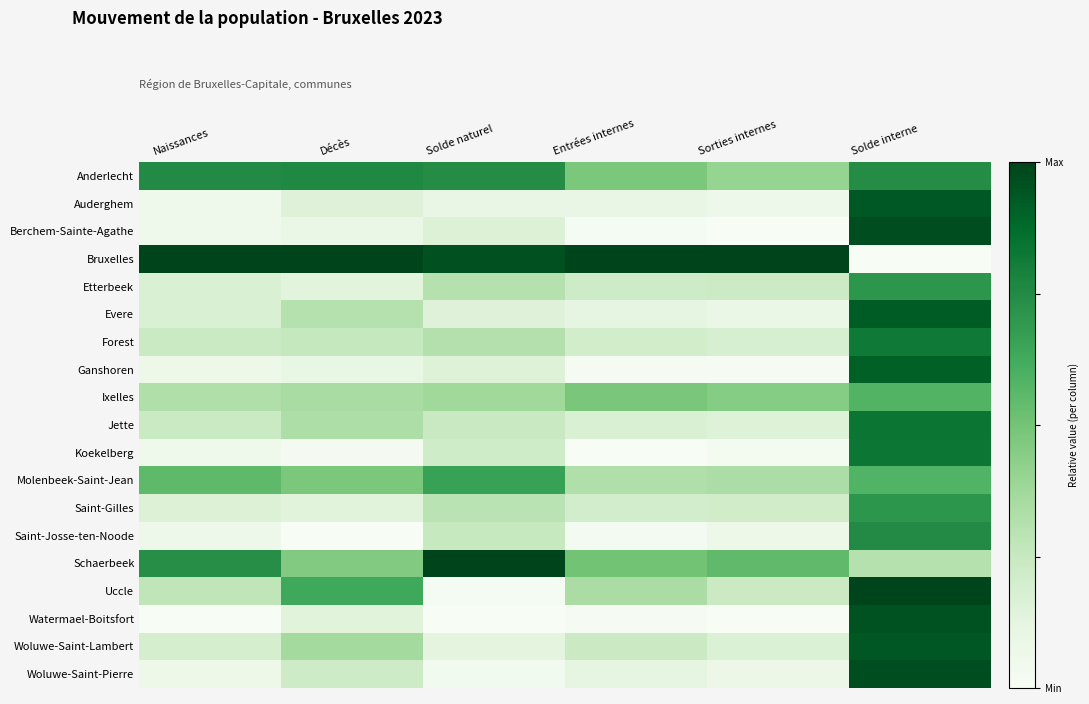

Reading left to right, list all the values displayed in this chart.

Anderlecht: Naissances=0.8	Décès=0.8	Solde naturel=0.7	Entrées internes=0.5	Sorties internes=0.4	Solde interne=0.7
Auderghem: Naissances=0.1	Décès=0.1	Solde naturel=0.1	Entrées internes=0.1	Sorties internes=0.1	Solde interne=0.9
Berchem-Sainte-Agathe: Naissances=0.1	Décès=0.1	Solde naturel=0.2	Entrées internes=0.0	Sorties internes=0.0	Solde interne=1.0
Bruxelles: Naissances=1.0	Décès=1.0	Solde naturel=1.0	Entrées internes=1.0	Sorties internes=1.0	Solde interne=0.0
Etterbeek: Naissances=0.2	Décès=0.1	Solde naturel=0.3	Entrées internes=0.2	Sorties internes=0.2	Solde interne=0.7
Evere: Naissances=0.2	Décès=0.3	Solde naturel=0.1	Entrées internes=0.1	Sorties internes=0.1	Solde interne=0.9
Forest: Naissances=0.2	Décès=0.3	Solde naturel=0.3	Entrées internes=0.2	Sorties internes=0.2	Solde interne=0.8
Ganshoren: Naissances=0.1	Décès=0.1	Solde naturel=0.2	Entrées internes=0.0	Sorties internes=0.0	Solde interne=0.9
Ixelles: Naissances=0.3	Décès=0.4	Solde naturel=0.4	Entrées internes=0.5	Sorties internes=0.5	Solde interne=0.6
Jette: Naissances=0.2	Décès=0.3	Solde naturel=0.2	Entrées internes=0.2	Sorties internes=0.2	Solde interne=0.8
Koekelberg: Naissances=0.1	Décès=0.0	Solde naturel=0.2	Entrées internes=0.0	Sorties internes=0.0	Solde interne=0.8
Molenbeek-Saint-Jean: Naissances=0.6	Décès=0.5	Solde naturel=0.7	Entrées internes=0.3	Sorties internes=0.3	Solde interne=0.6
Saint-Gilles: Naissances=0.2	Décès=0.1	Solde naturel=0.3	Entrées internes=0.2	Sorties internes=0.2	Solde interne=0.7
Saint-Josse-ten-Noode: Naissances=0.1	Décès=0.0	Solde naturel=0.2	Entrées internes=0.0	Sorties internes=0.1	Solde interne=0.8
Schaerbeek: Naissances=0.7	Décès=0.5	Solde naturel=1.0	Entrées internes=0.5	Sorties internes=0.5	Solde interne=0.3
Uccle: Naissances=0.3	Décès=0.6	Solde naturel=0.0	Entrées internes=0.3	Sorties internes=0.2	Solde interne=1.0
Watermael-Boitsfort: Naissances=0.0	Décès=0.1	Solde naturel=0.0	Entrées internes=0.0	Sorties internes=0.0	Solde interne=1.0
Woluwe-Saint-Lambert: Naissances=0.2	Décès=0.4	Solde naturel=0.1	Entrées internes=0.2	Sorties internes=0.2	Solde interne=0.9
Woluwe-Saint-Pierre: Naissances=0.1	Décès=0.2	Solde naturel=0.0	Entrées internes=0.1	Sorties internes=0.1	Solde interne=1.0